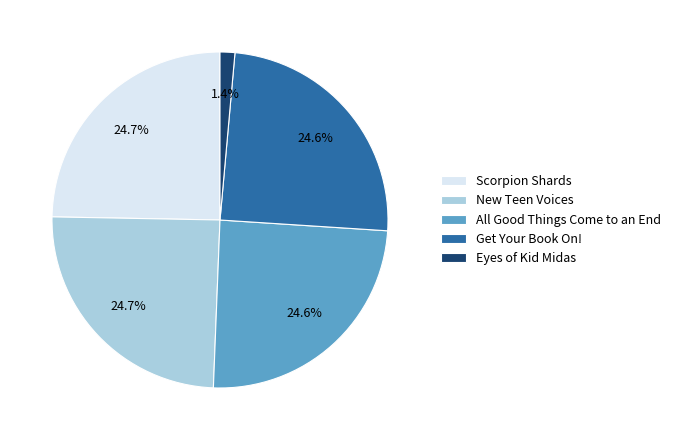

What is the smallest slice in the pie chart?

Eyes of Kid Midas